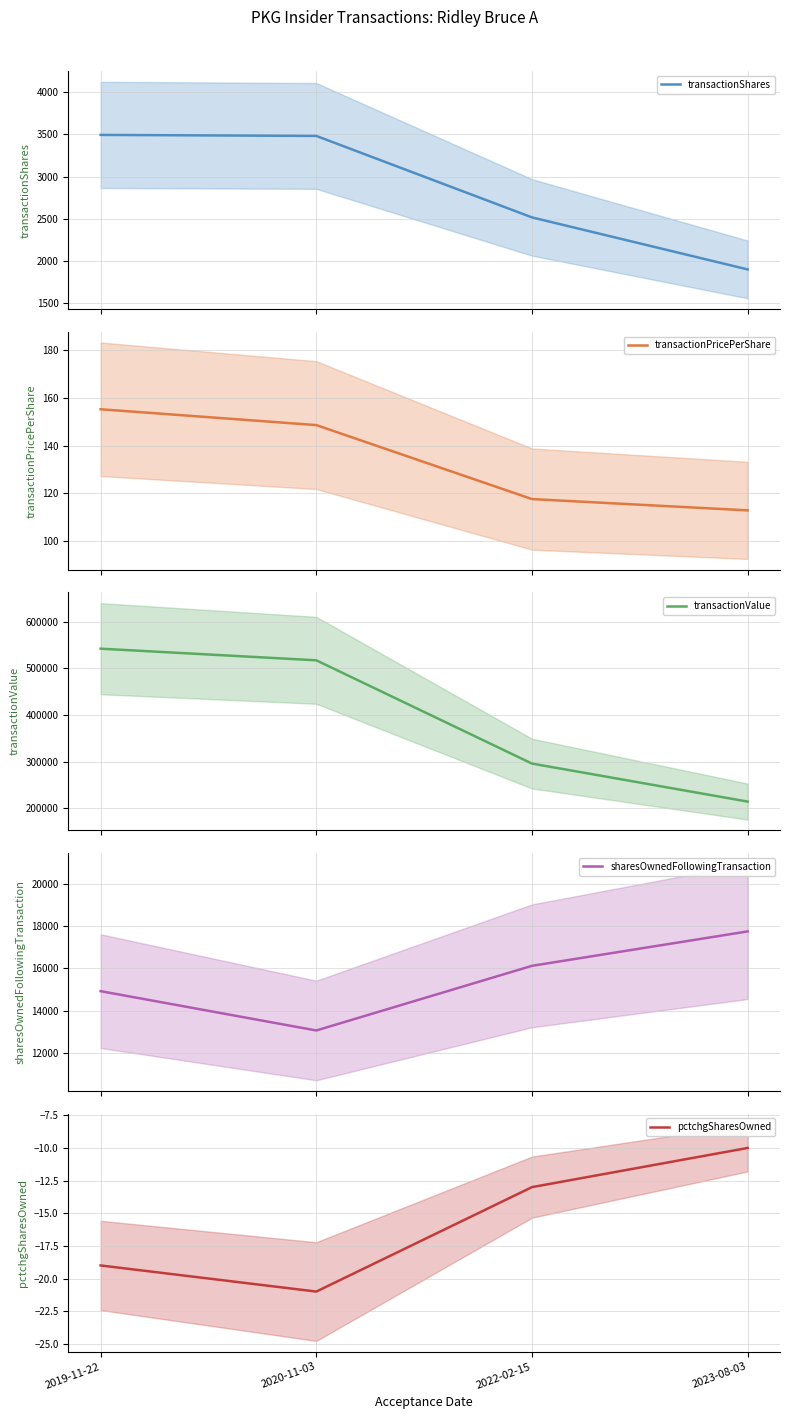

What value does the transactionPricePerShare series have at 2023-08-03?

112.9